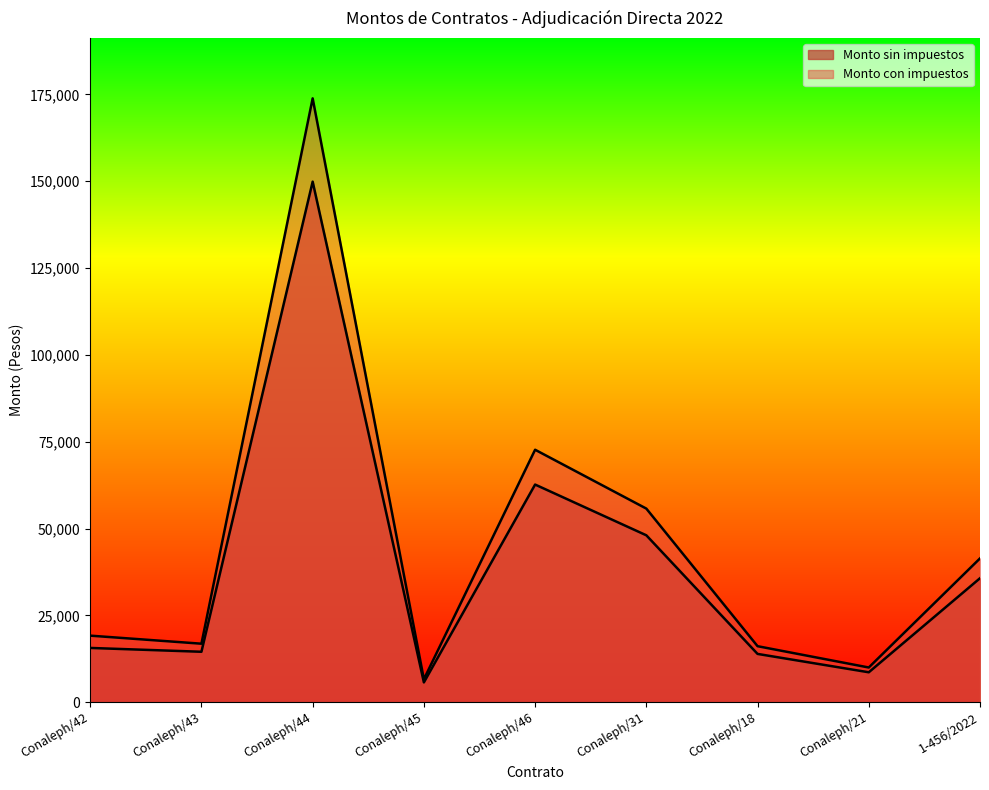

The value of Monto sin impuestos at Conaleph/45 is 2205.9. True or false?

False